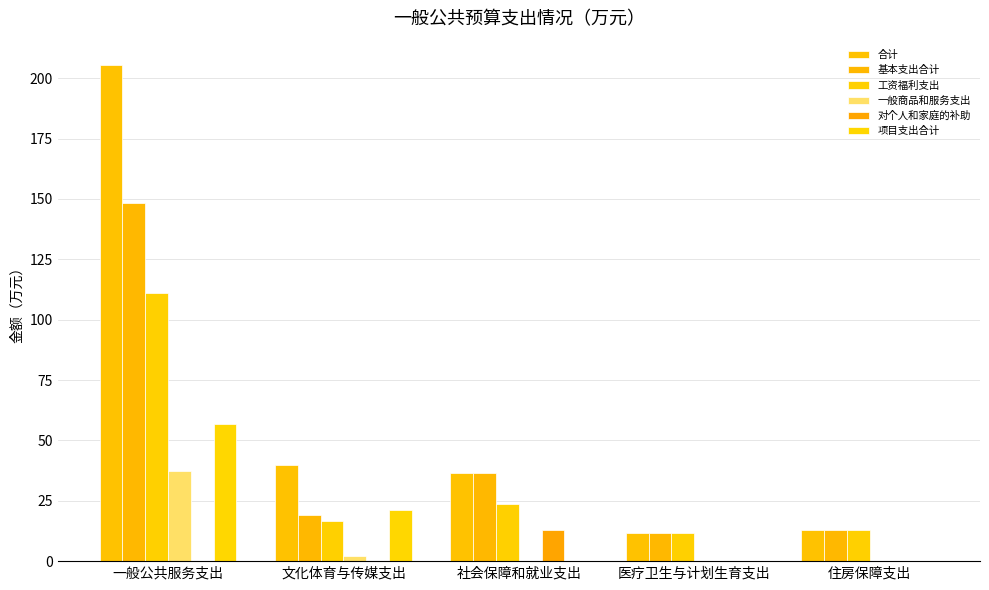

What is the label of the 2nd bar from the left?

文化体育与传媒支出